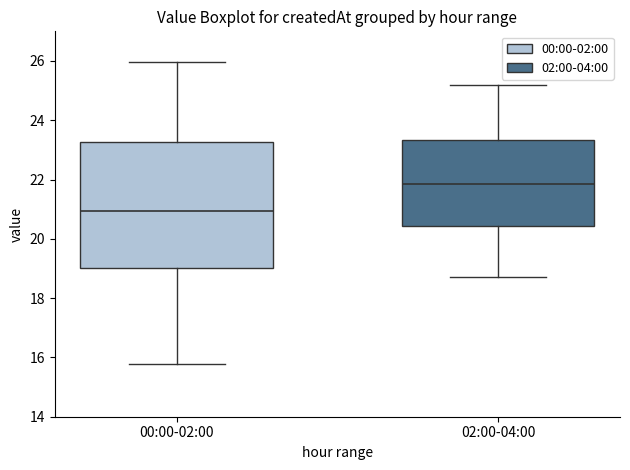

Reading left to right, read every box against the y-axis: the position of its median line, the range the box covers, and the ends of its whiskers. The values are not printed on the chart, so give them approximately, as read against the axis.

00:00-02:00: median 21.0, box 19.0 to 23.2, whiskers 15.8 to 26.0
02:00-04:00: median 21.8, box 20.4 to 23.4, whiskers 18.8 to 25.2